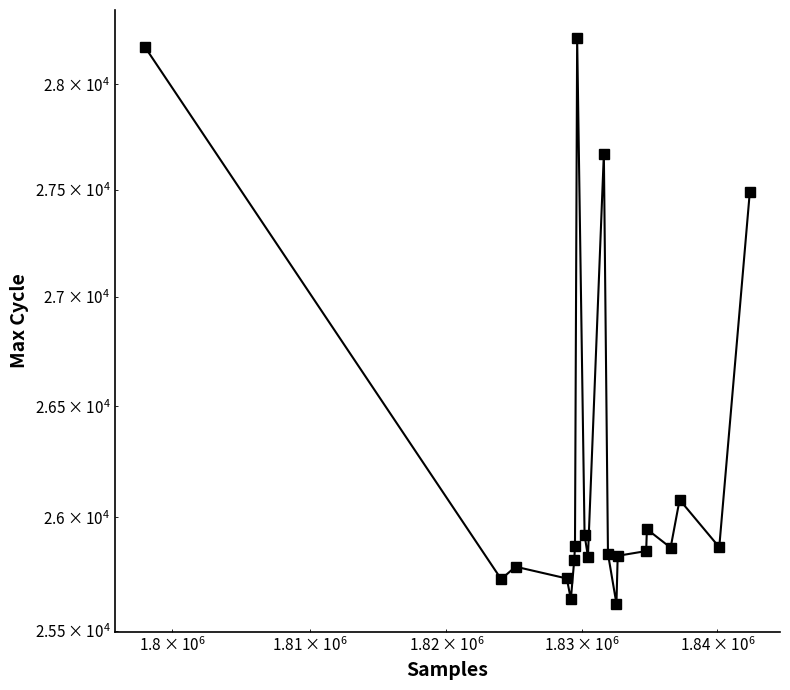

True or false: the data has more than 0 interior local peaks.

True